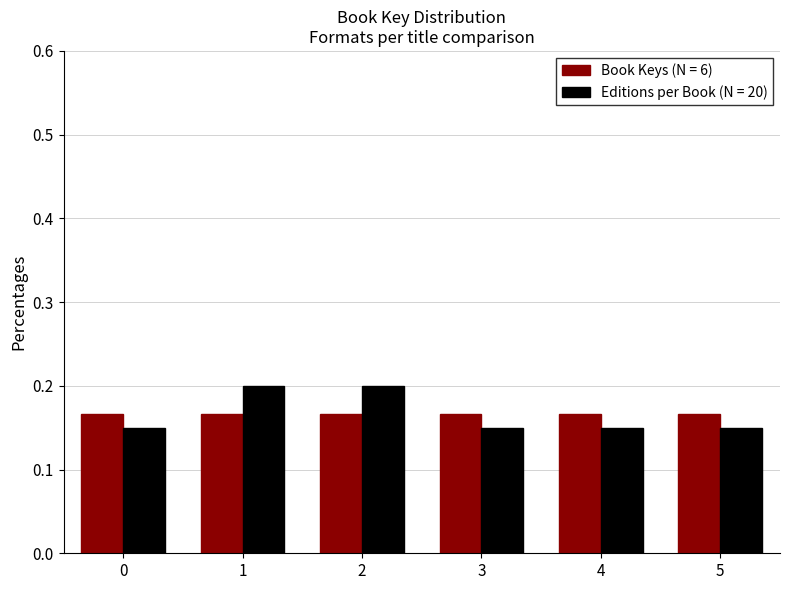

What is the sum of the Book Keys (N = 6) values at 5 and 1?

0.3